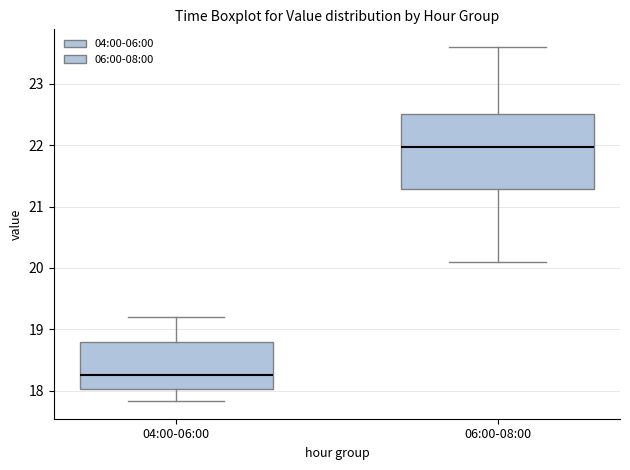

Which box has the highest median line?

06:00-08:00